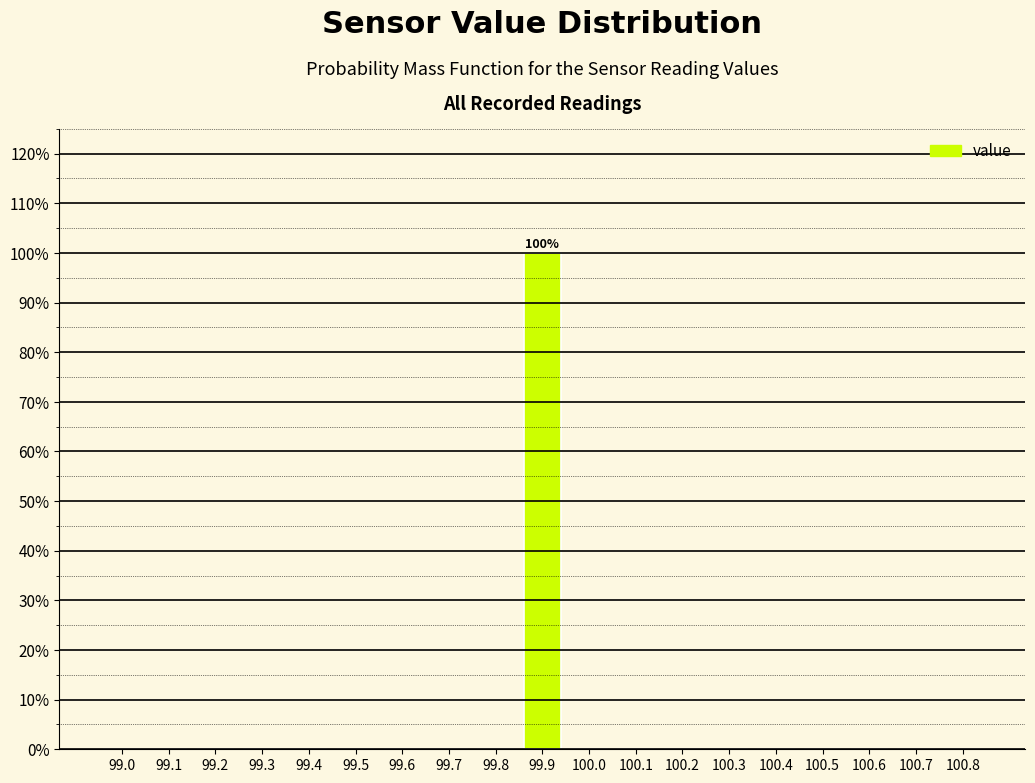

Reading left to right, transcribe all the data shown in this chart.

99.0=0	99.1=0	99.2=0	99.3=0	99.4=0	99.5=0	99.6=0	99.7=0	99.8=0	99.9=100	100.0=0	100.1=0	100.2=0	100.3=0	100.4=0	100.5=0	100.6=0	100.7=0	100.8=0